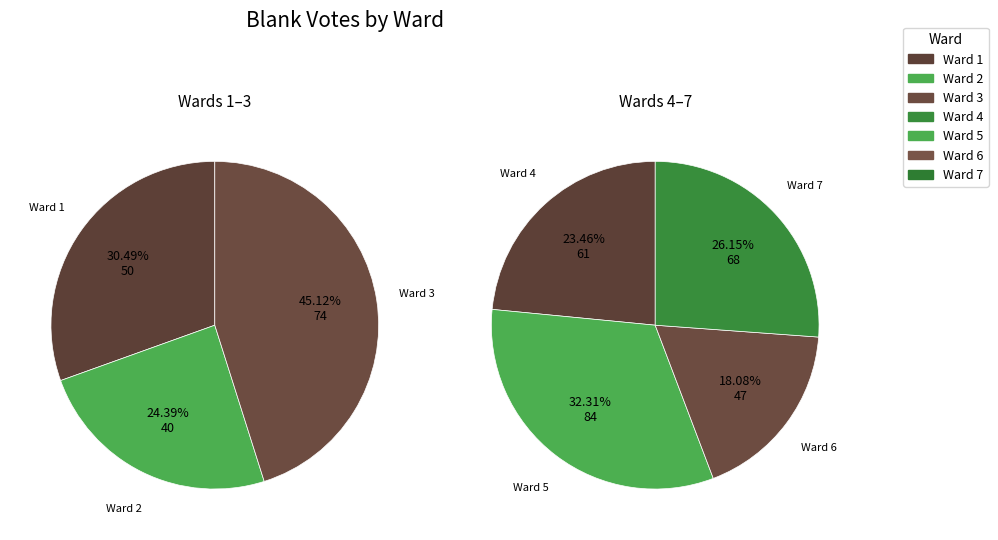

To the nearest percent, what is the combined percentage of 5 and 2?

29%